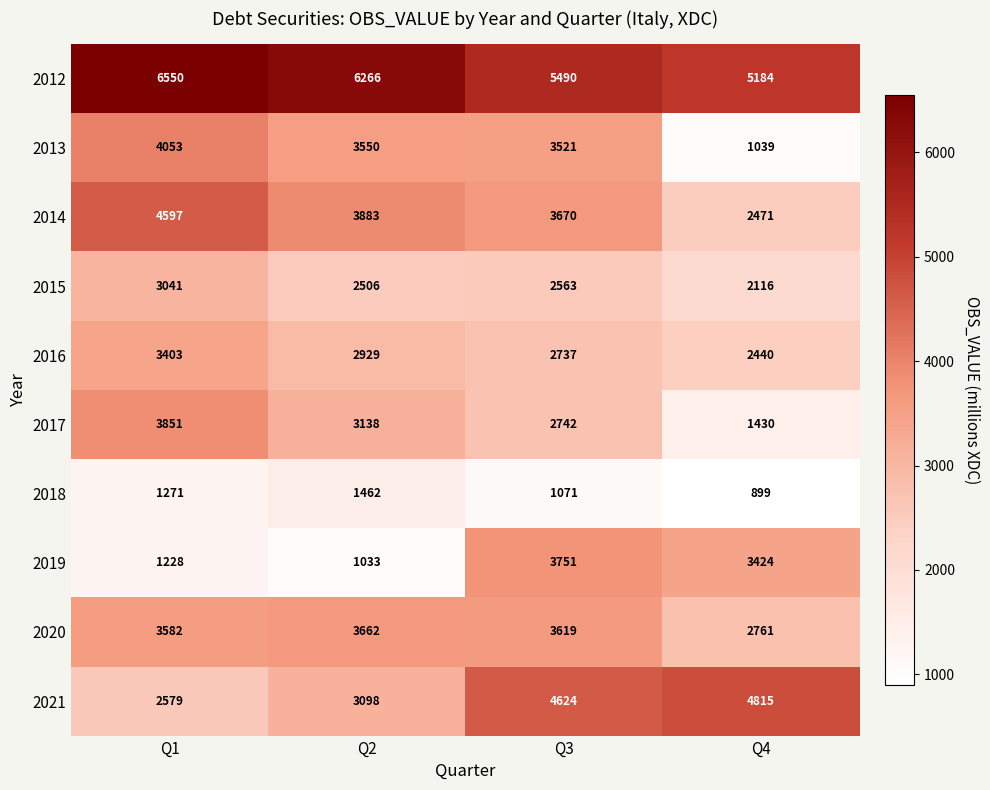

True or false: 2021 has a value of 4815 at Q4.

True